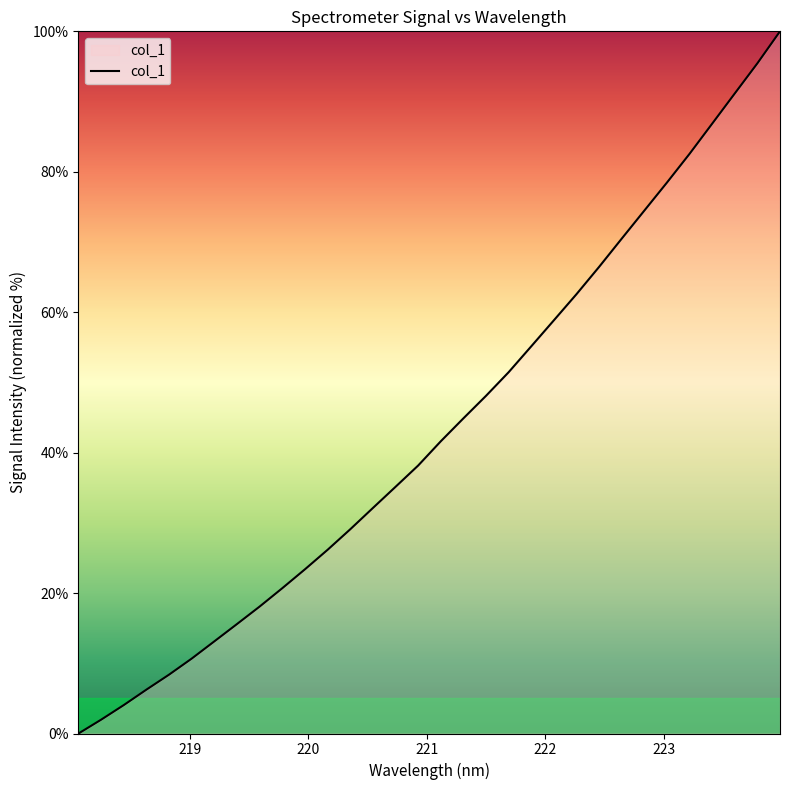

Reading left to right, list all the values displayed in this chart.

0.0	2.0	4.1	6.3	8.4	10.7	13.1	15.6	18.1	20.7	23.4	26.2	29.1	32.1	35.1	38.2	41.6	44.9	48.1	51.5	55.1	58.9	62.6	66.5	70.5	74.5	78.5	82.6	86.9	91.2	95.4	100.0